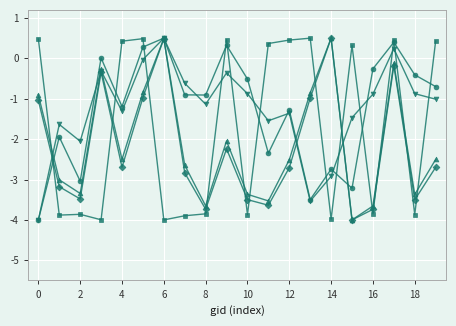

What is the maximum value shown in the chart?

0.5